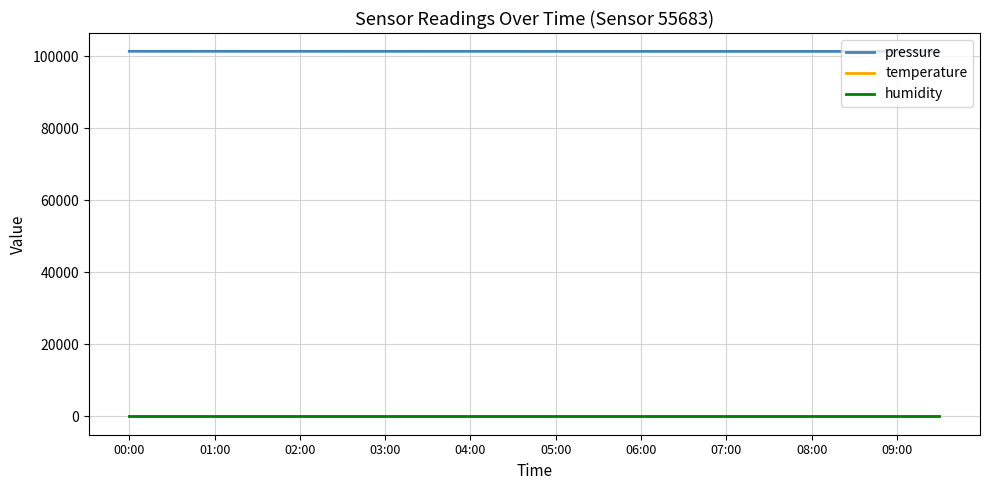

True or false: pressure and temperature intersect in this chart.

False